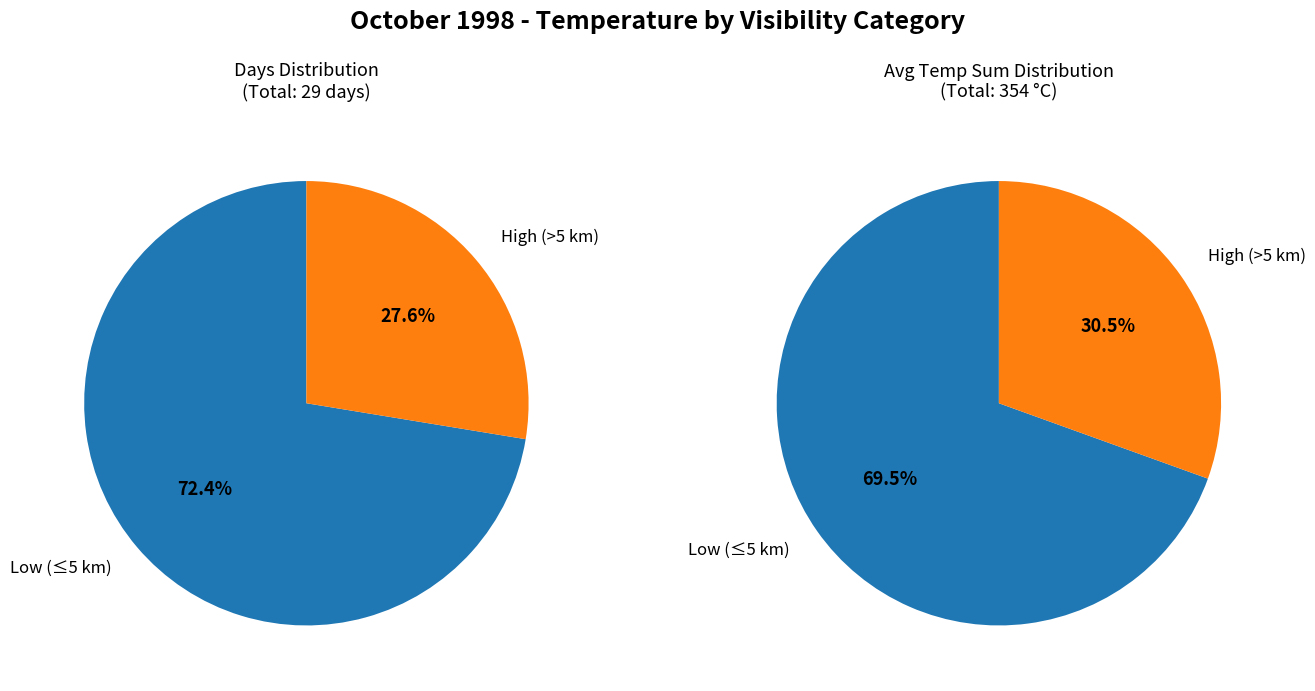

To the nearest percent, what percentage of the pie is 20?

3%